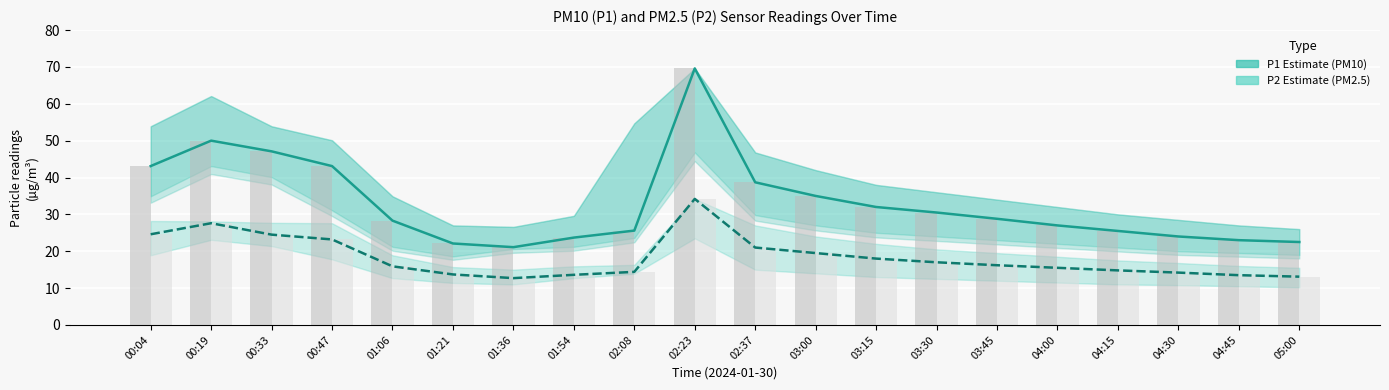

Does the chart contain stacked bars?

No